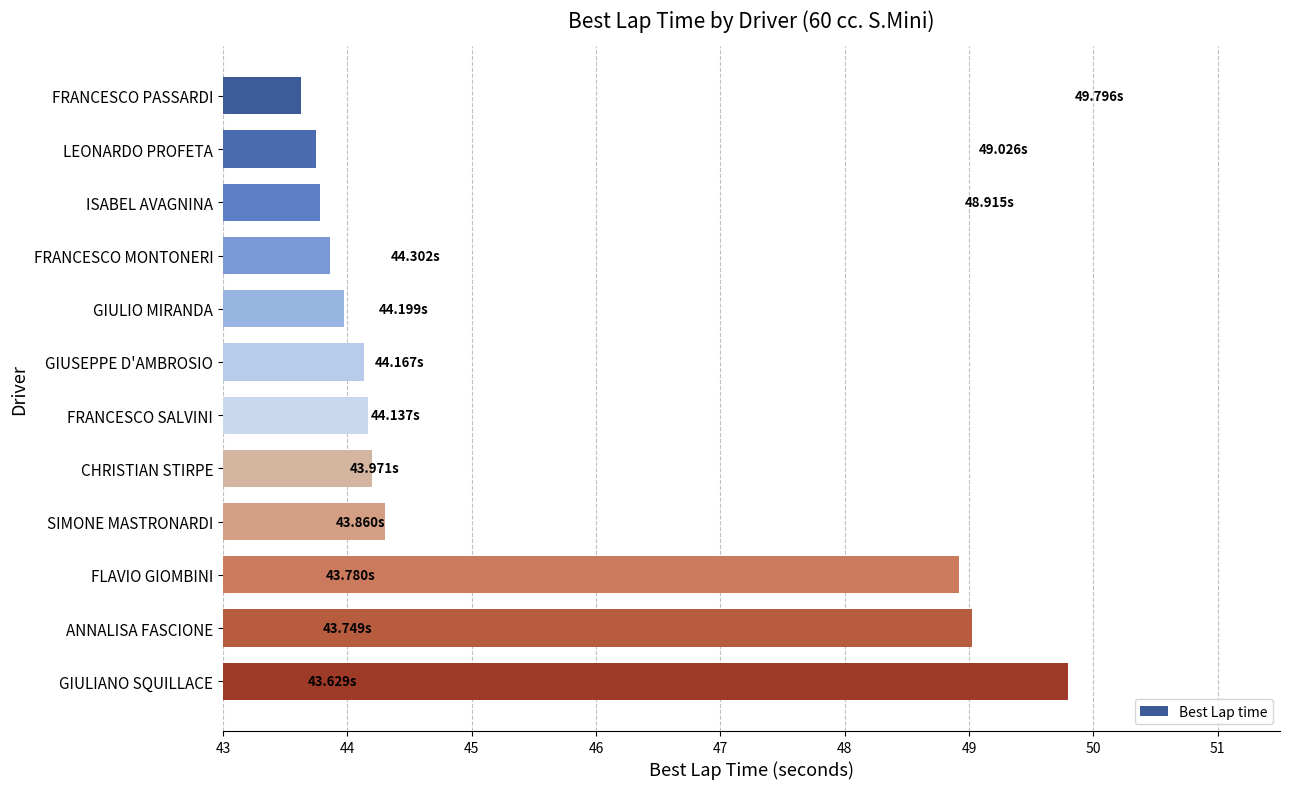

What is the change in value from GIUSEPPE D'AMBROSIO to FRANCESCO PASSARDI?

-0.5